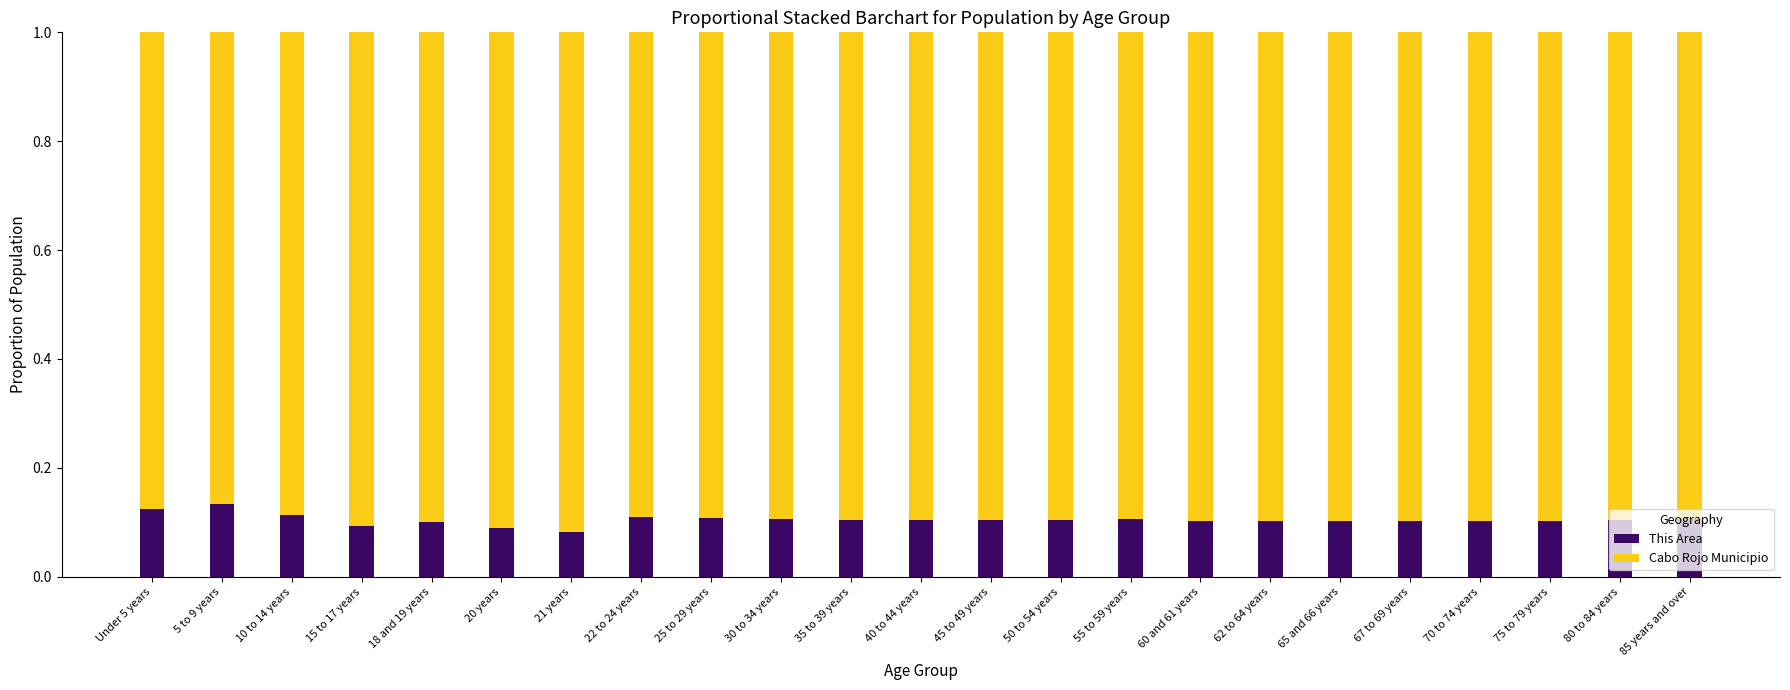

Are the bars grouped side by side (vs. stacked)?

No